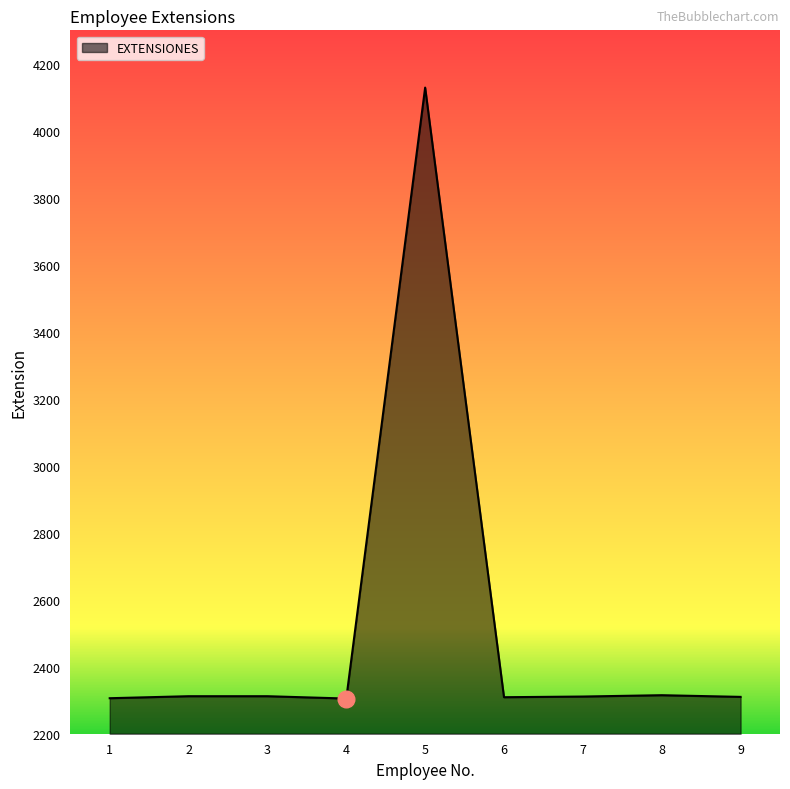

Approximately how many times larger is the value at 7 compared to 5?

0.6